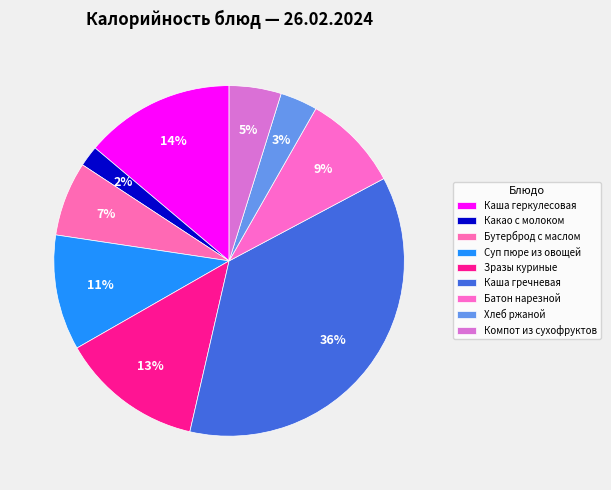

To the nearest percent, what is the difference between the largest and smallest slice percentages?

34%